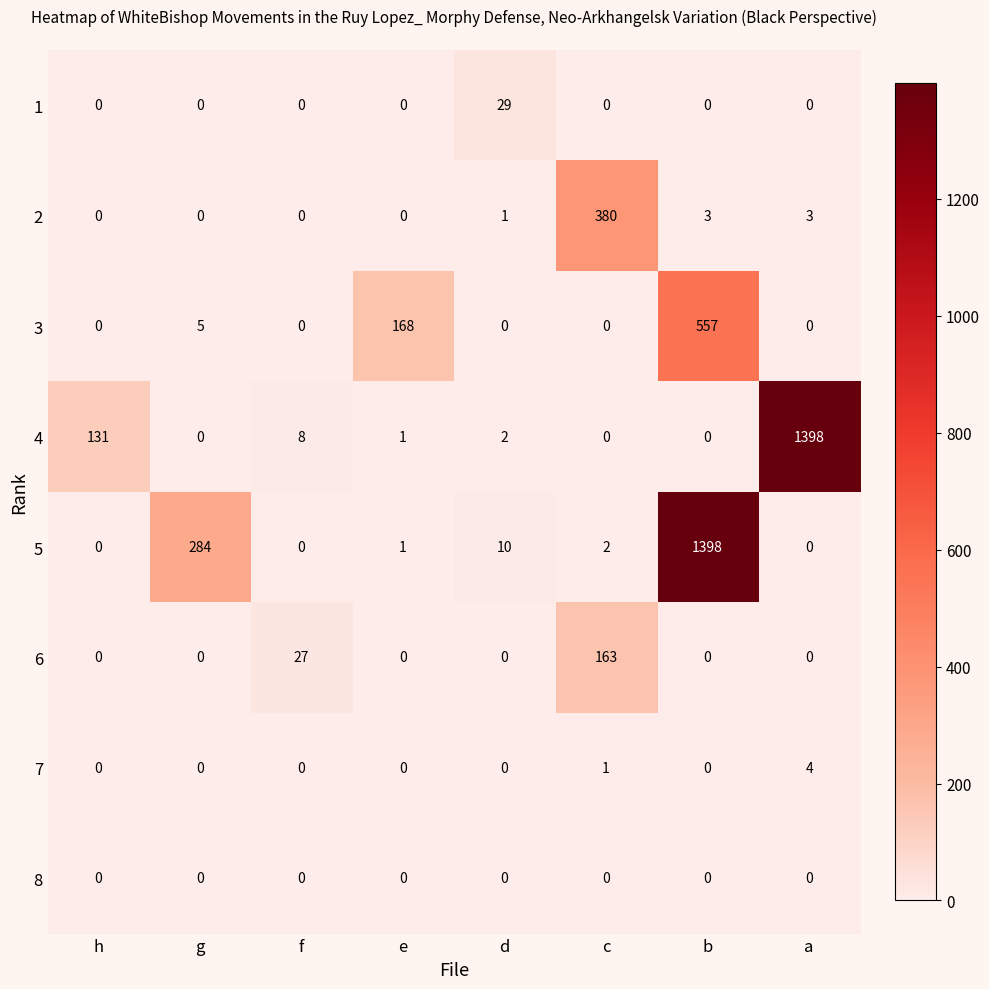

What is the difference between the highest and lowest values at b?

1398